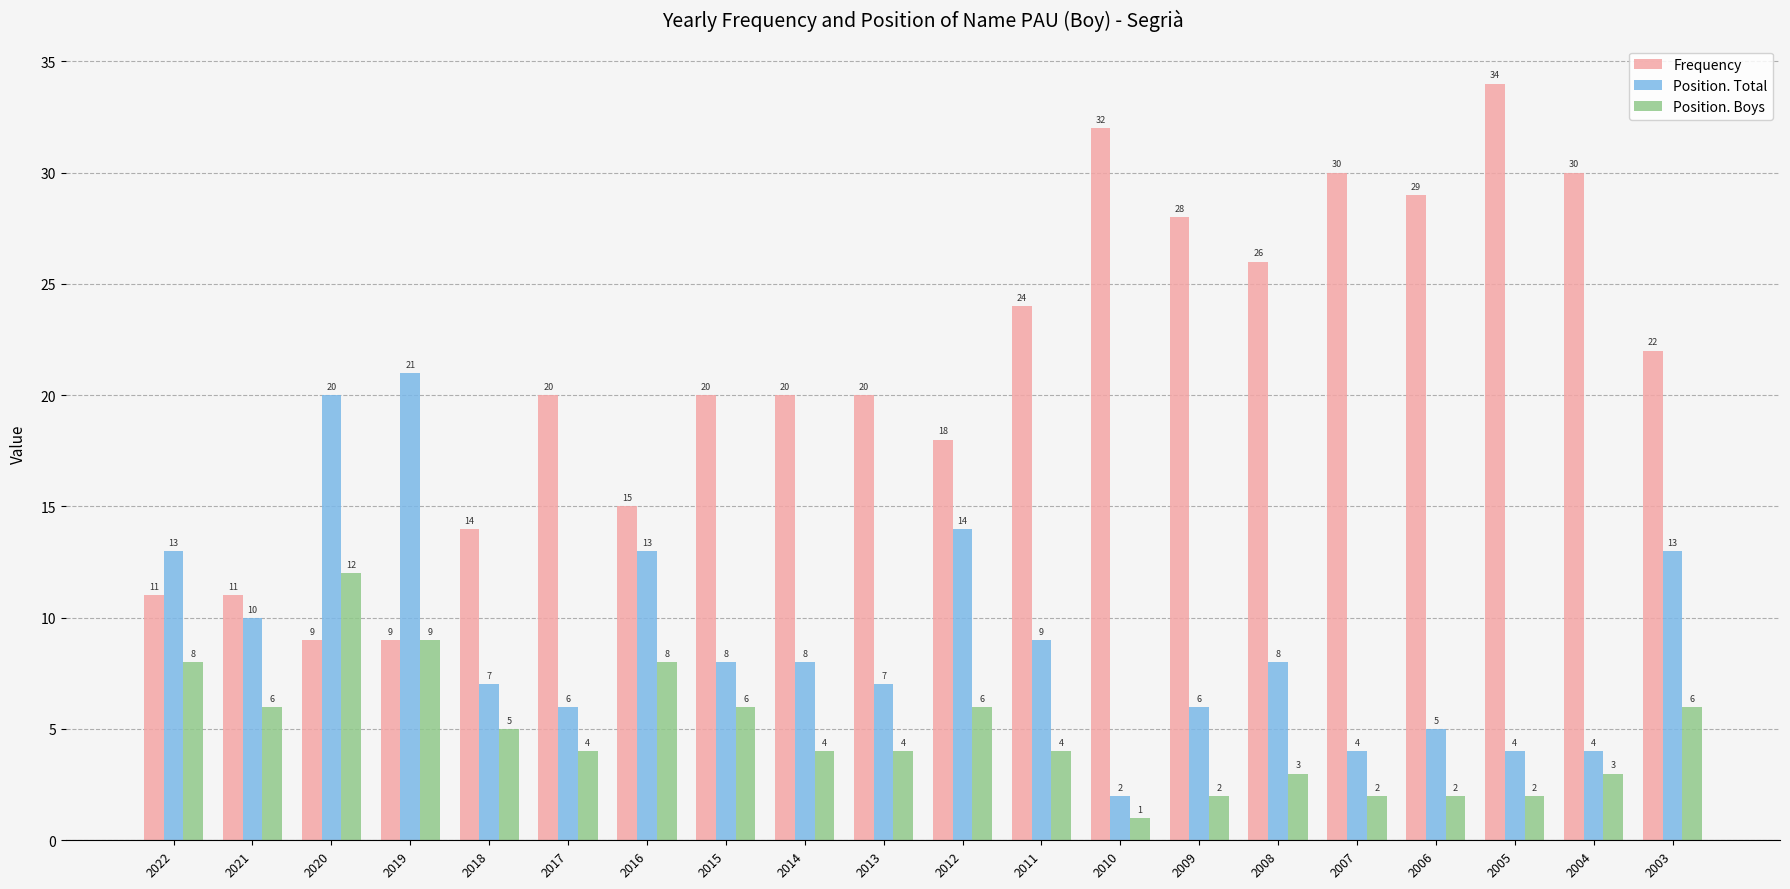

List the series in order of their peak value, highest first.

Frequency, Position. Total, Position. Boys